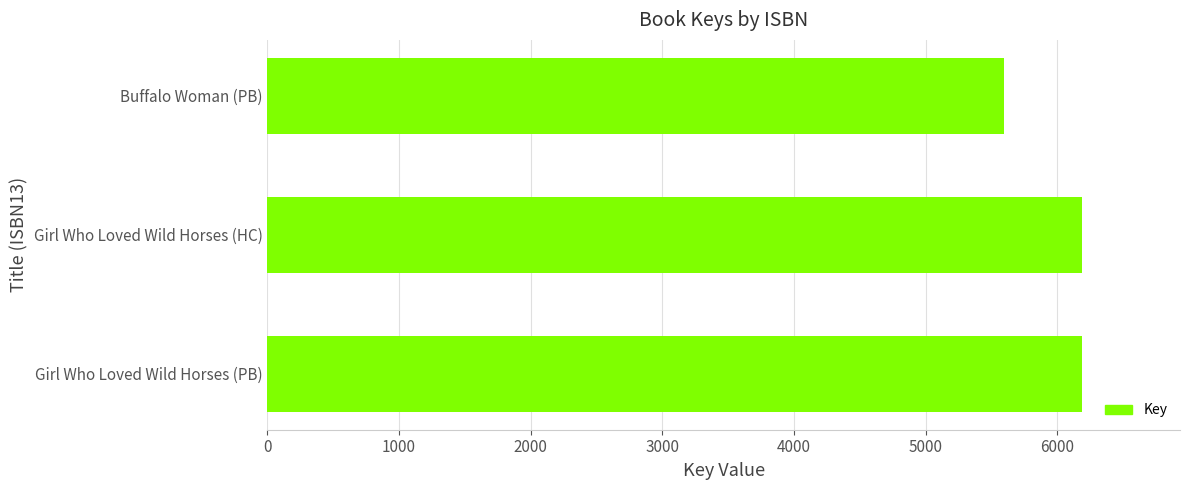

What value does the data have at Girl Who Loved Wild Horses (HC)?

6190